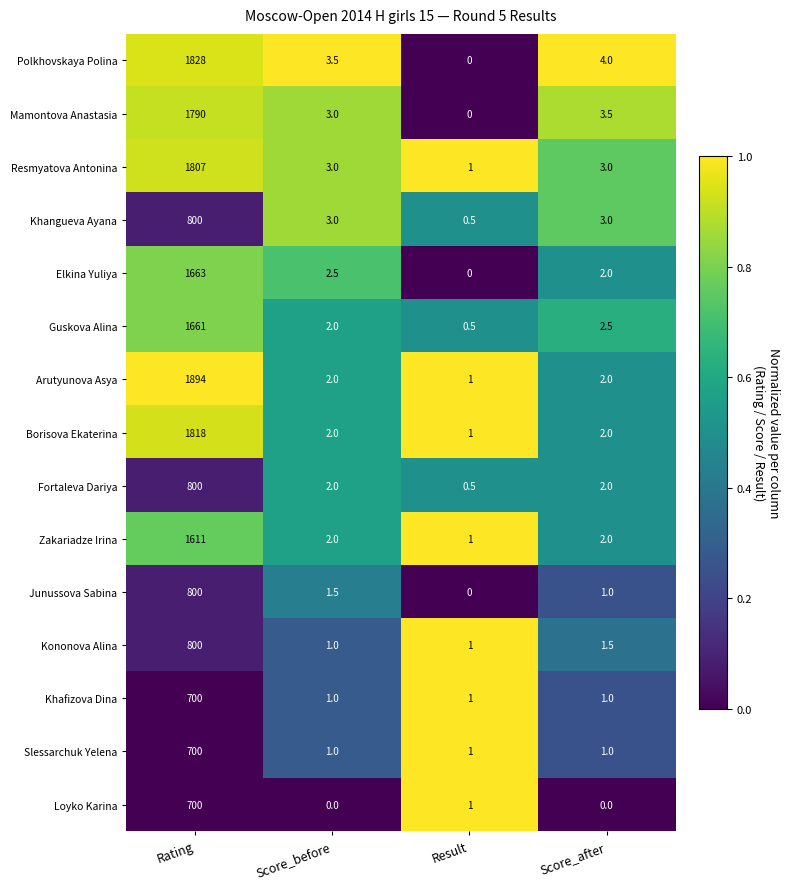

What is the difference between the Loyko Karina values at Result and Score_before?

1.0